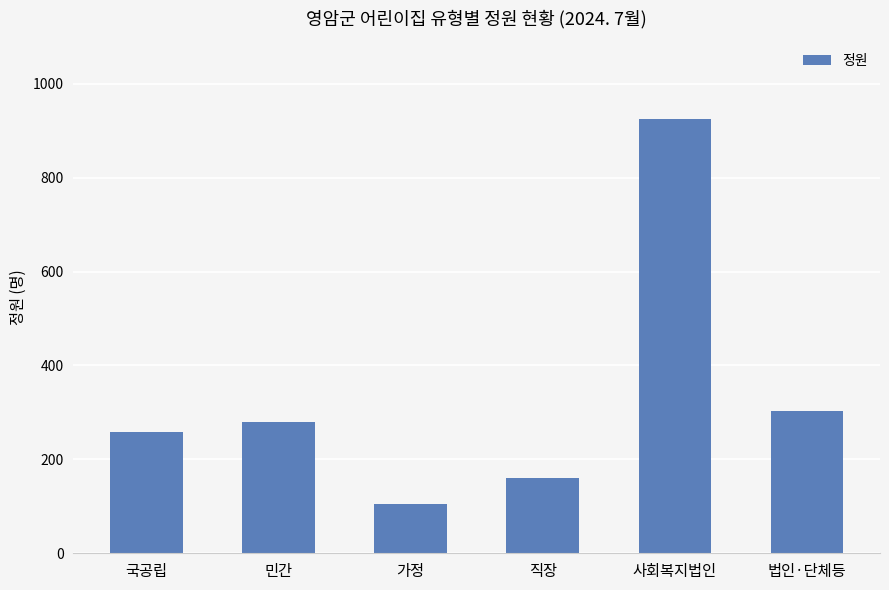

How many series are shown in this chart?

1